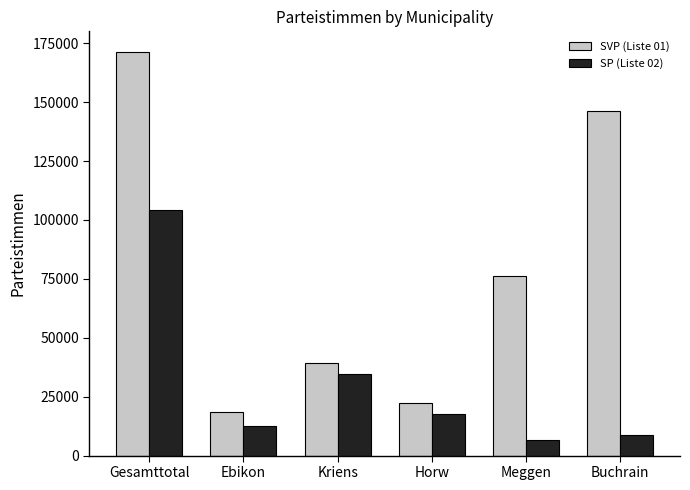

What is the lowest value of the SP (Liste 02) series?

6407